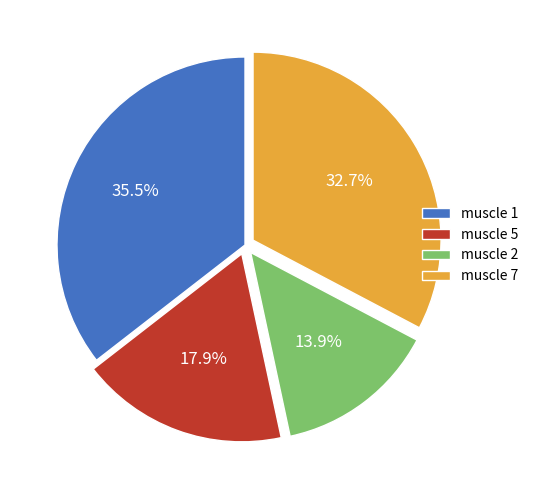

To the nearest percent, what is the combined percentage of muscle 7 and muscle 2?

47%